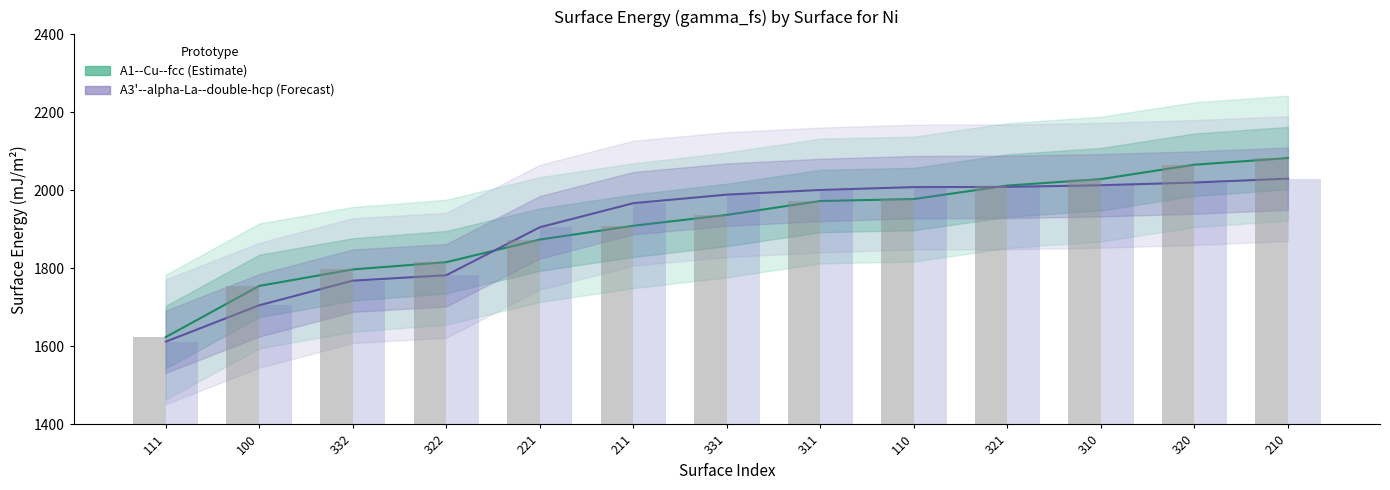

Between 211 and 322, which is larger?

211